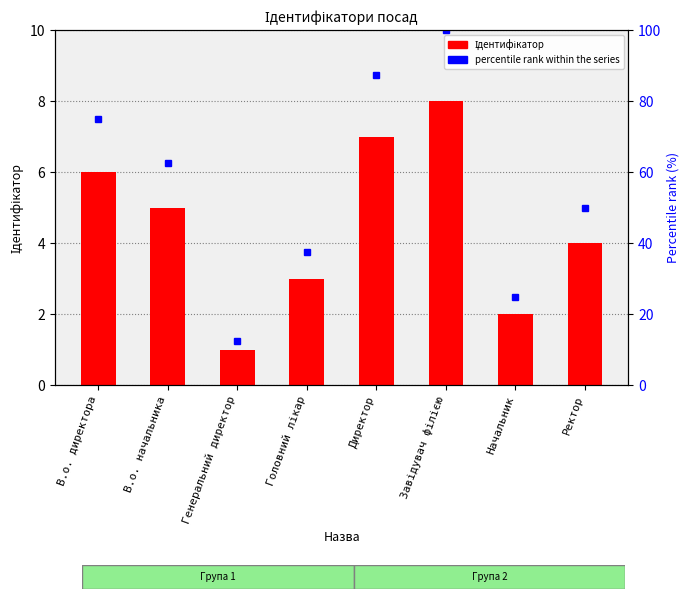

The percentile rank within the series series shows 62.5 at В.о. начальника. True or false?

True